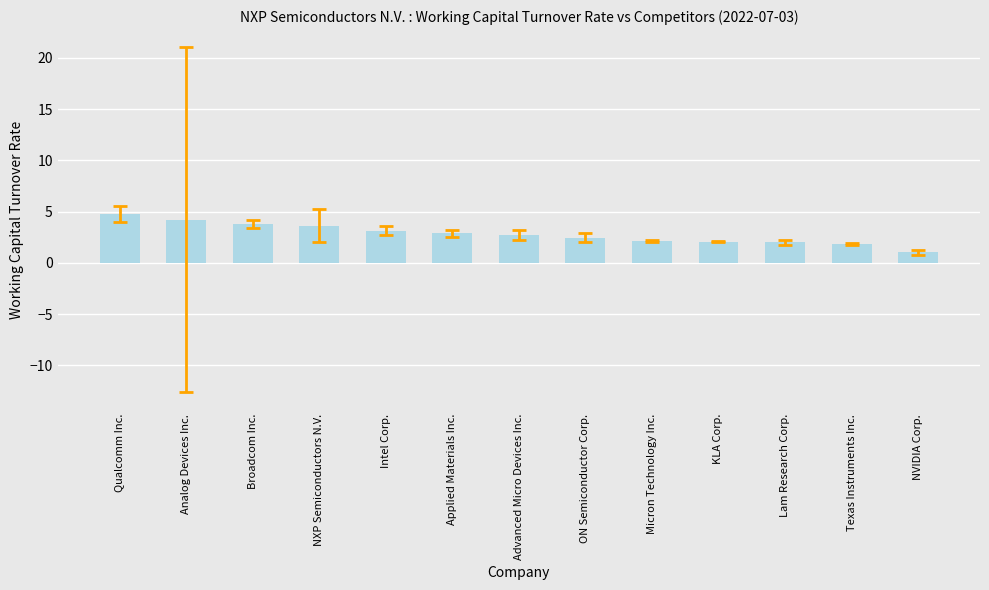

What position from the right is KLA Corp.?

4